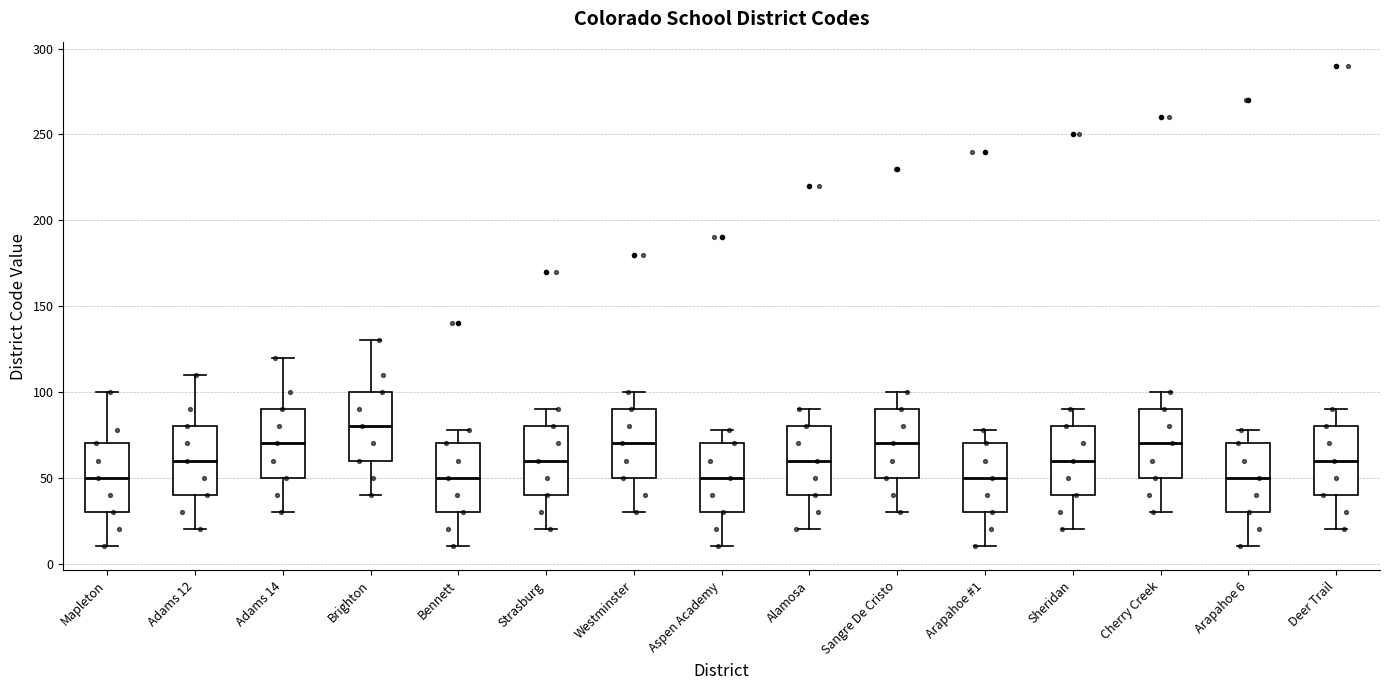

Reading left to right, transcribe this box plot: for each box, give where its median line is, the range the box spans, and where its two whiskers end, as read against the y-axis. The values are not printed on the chart, so give them approximately, as read against the axis.

Mapleton: median 50, box 30 to 70, whiskers 10 to 100
Adams 12: median 60, box 40 to 80, whiskers 20 to 110
Adams 14: median 70, box 50 to 90, whiskers 30 to 120
Brighton: median 80, box 60 to 100, whiskers 40 to 130
Bennett: median 50, box 30 to 70, whiskers 10 to 80
Strasburg: median 60, box 40 to 80, whiskers 20 to 90
Westminster: median 70, box 50 to 90, whiskers 30 to 100
Aspen Academy: median 50, box 30 to 70, whiskers 10 to 80
Alamosa: median 60, box 40 to 80, whiskers 20 to 90
Sangre De Cristo: median 70, box 50 to 90, whiskers 30 to 100
Arapahoe #1: median 50, box 30 to 70, whiskers 10 to 80
Sheridan: median 60, box 40 to 80, whiskers 20 to 90
Cherry Creek: median 70, box 50 to 90, whiskers 30 to 100
Arapahoe 6: median 50, box 30 to 70, whiskers 10 to 80
Deer Trail: median 60, box 40 to 80, whiskers 20 to 90